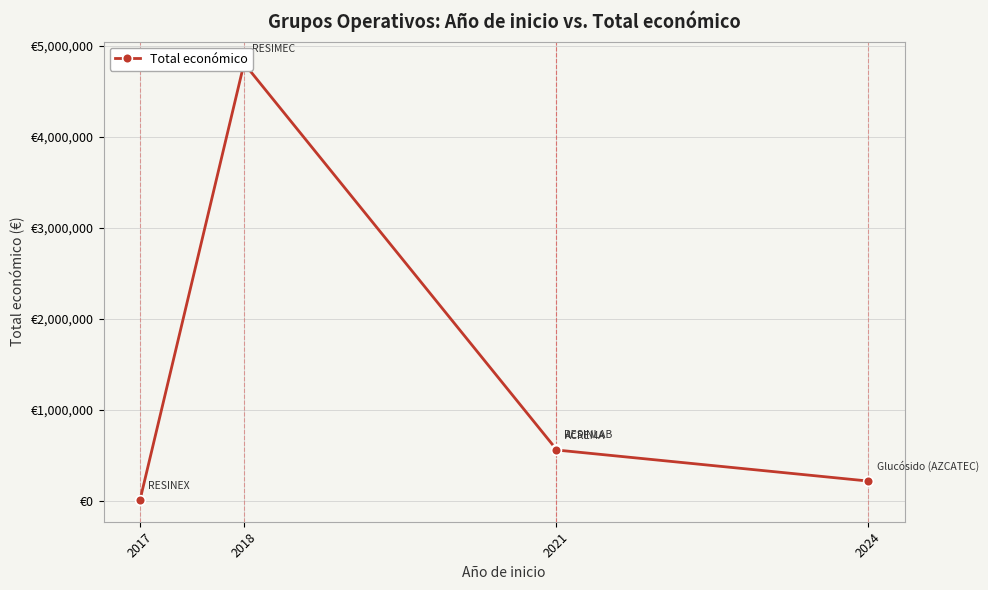

At which label is the value closest to 2407961?

2021